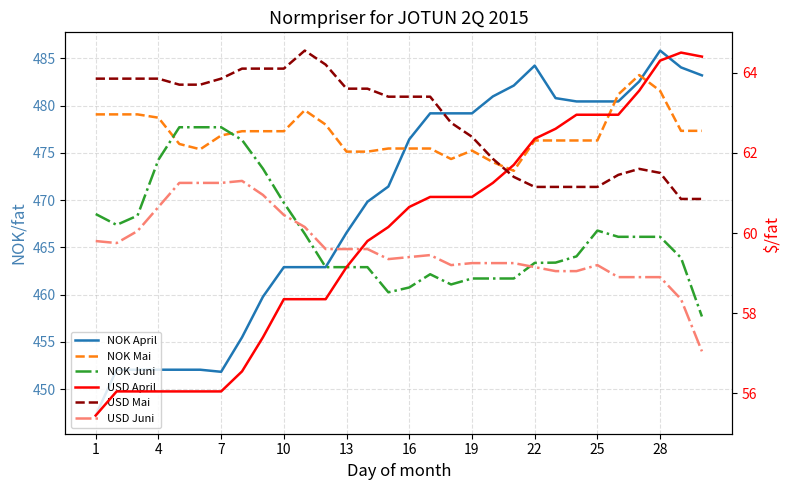

Which series has the widest spread of values?

NOK April